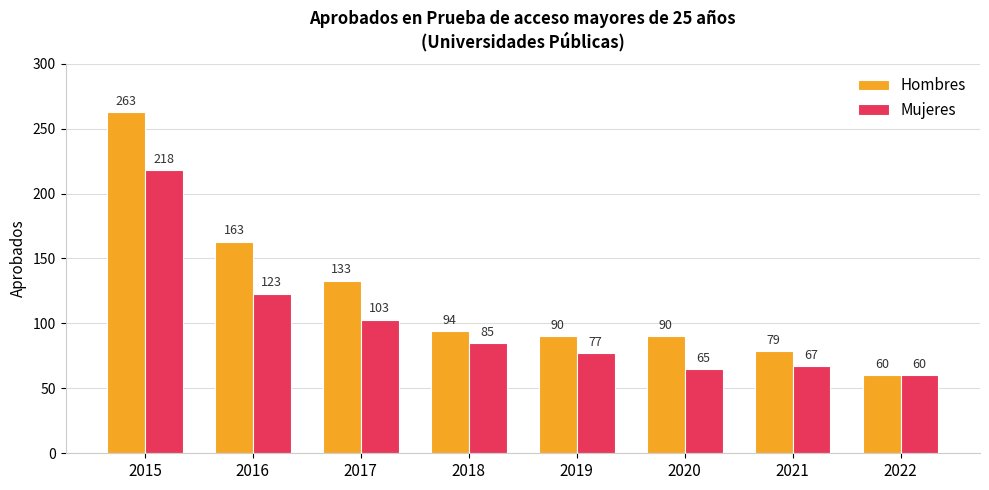

Which series has the widest spread of values?

Hombres